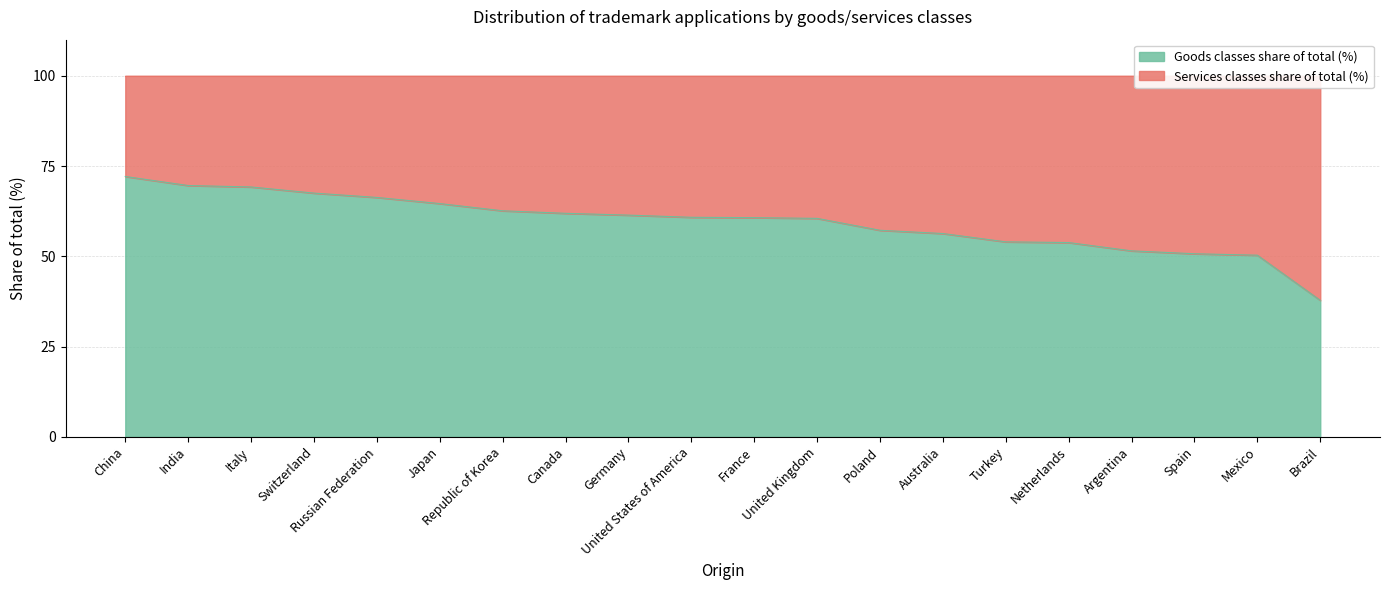

What position from the left is Netherlands?

16